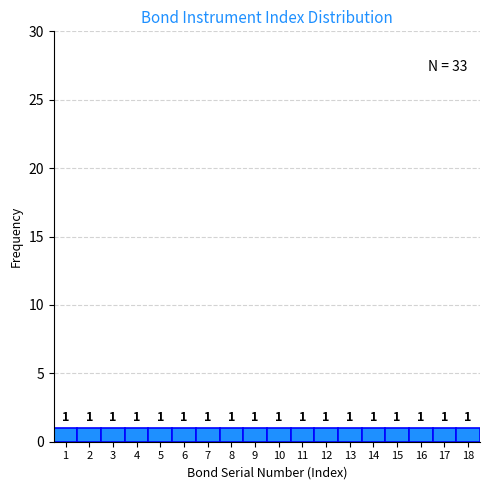

What is the height of the bar covering 6.5 to 7.5 on the x-axis?

1